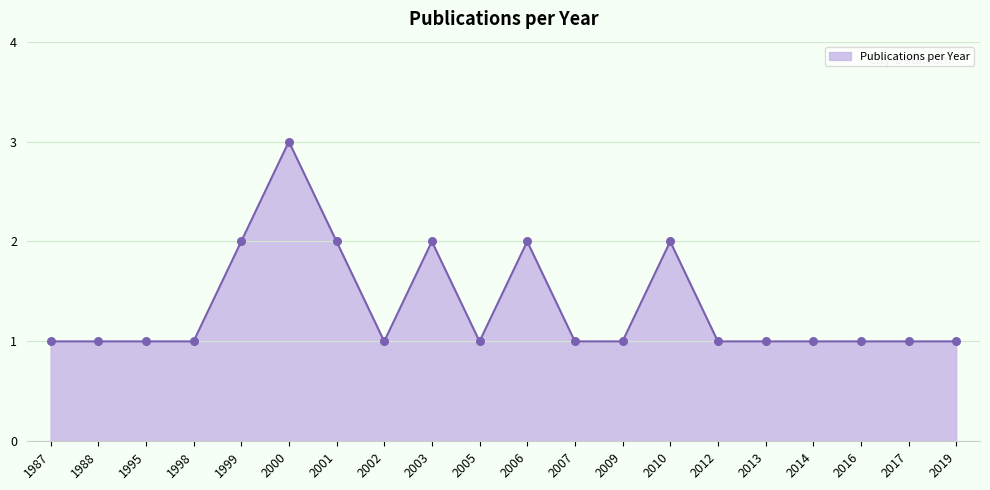

What is the ratio of the value at 2016 to the value at 2007?

1.0